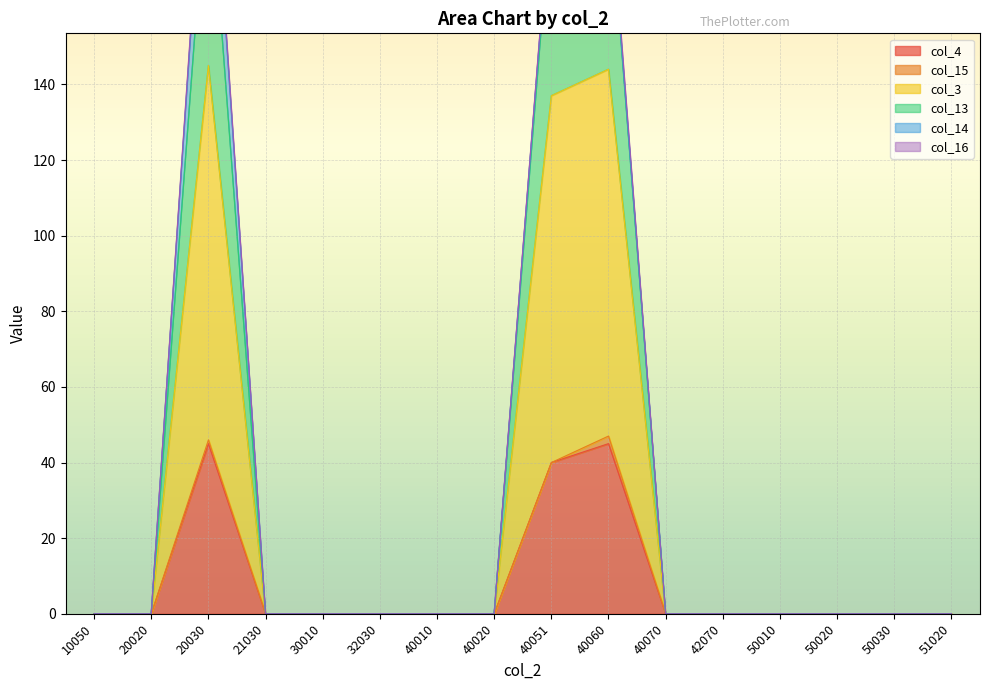

Which series has the largest total across all categories?

col_13